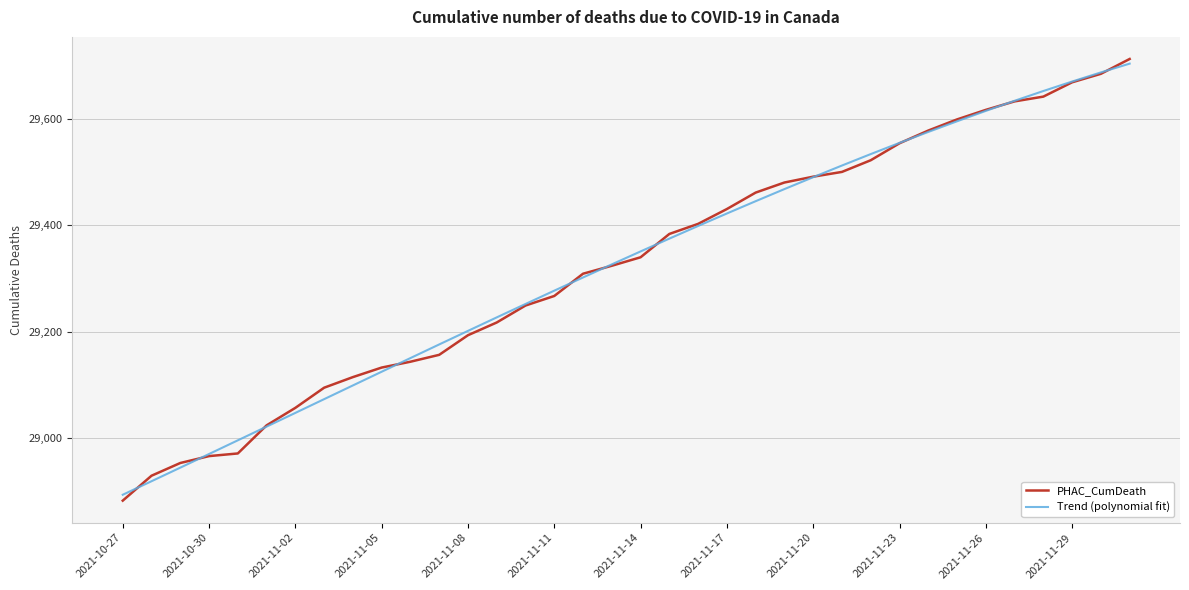

What is the lowest value of the PHAC_CumDeath series?

28881.0